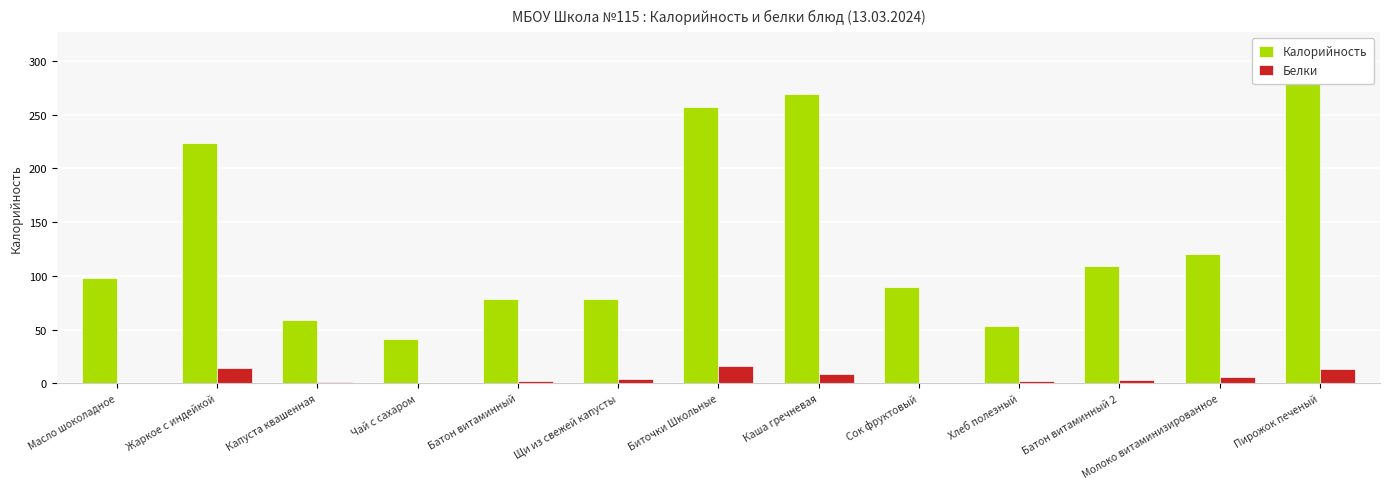

At Хлеб полезный, list the series in order from largest to smallest.

Калорийность, Белки